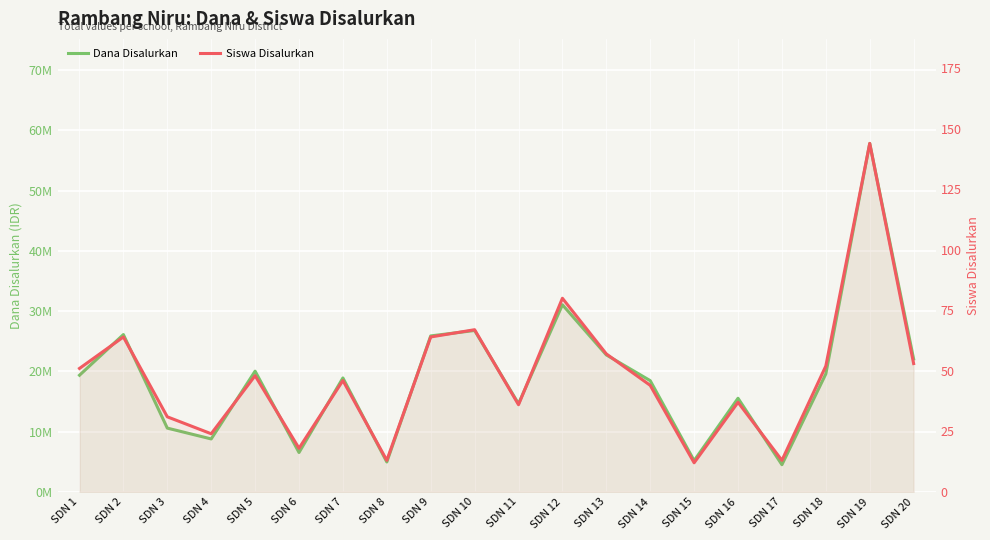

Rank the categories by Dana Disalurkan value from lowest to highest.

SDN 17, SDN 8, SDN 15, SDN 6, SDN 4, SDN 3, SDN 11, SDN 16, SDN 14, SDN 7, SDN 1, SDN 18, SDN 5, SDN 20, SDN 13, SDN 9, SDN 2, SDN 10, SDN 12, SDN 19